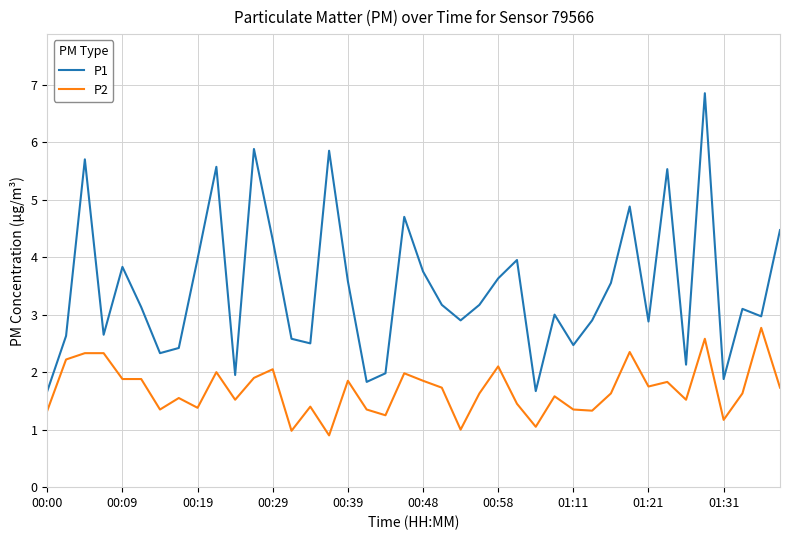

How many interior local peaks does the P1 series have?

12